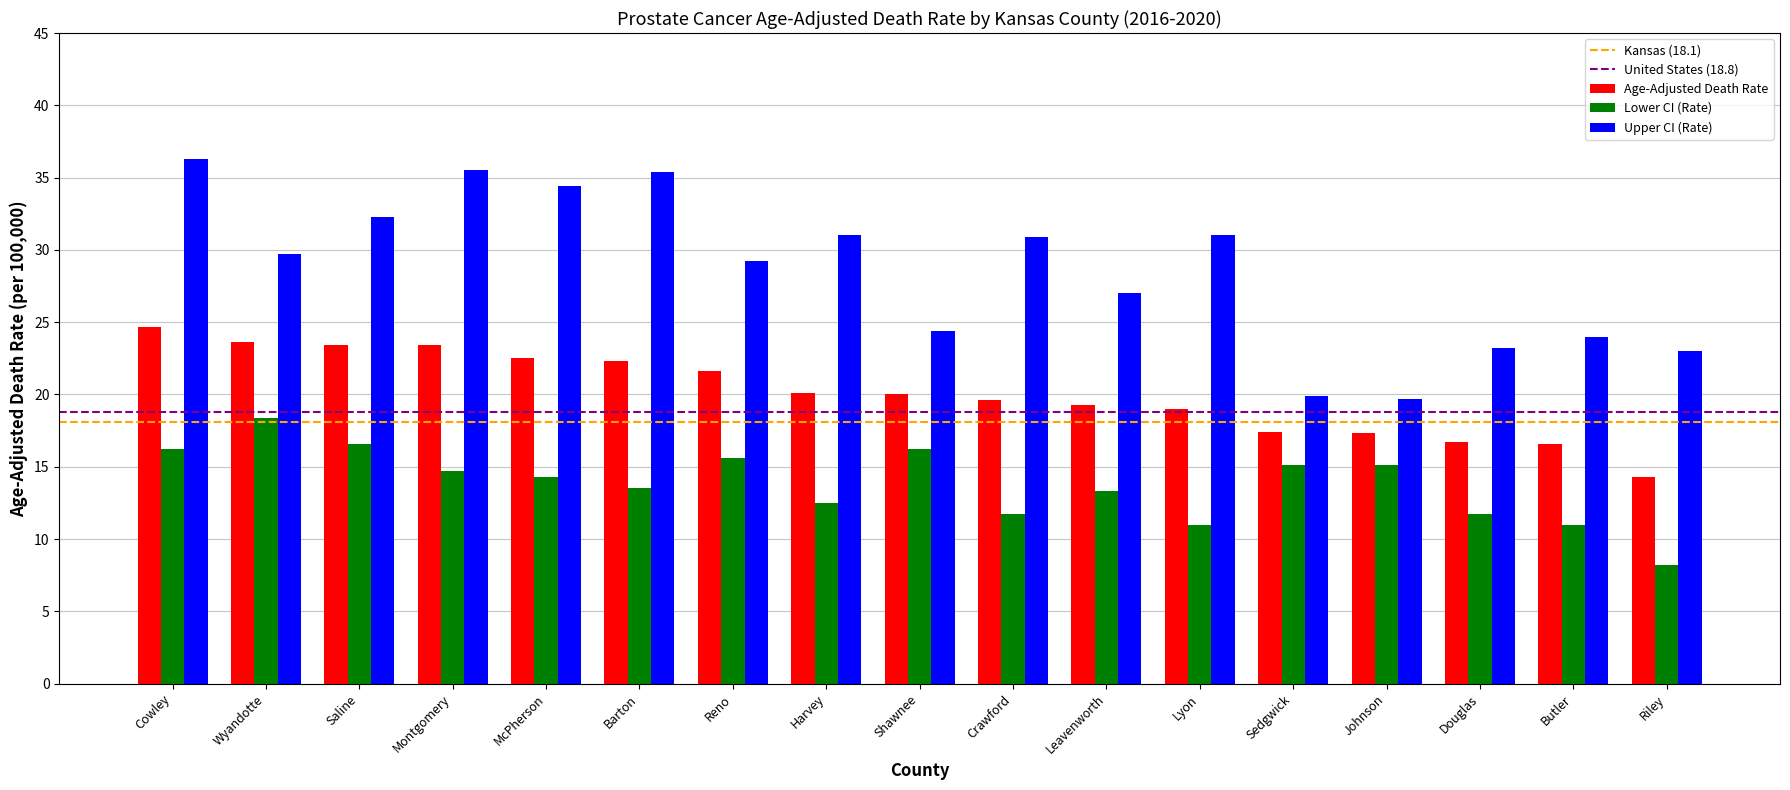

What is the approximate value of Upper CI (Rate) at Saline?

32.3